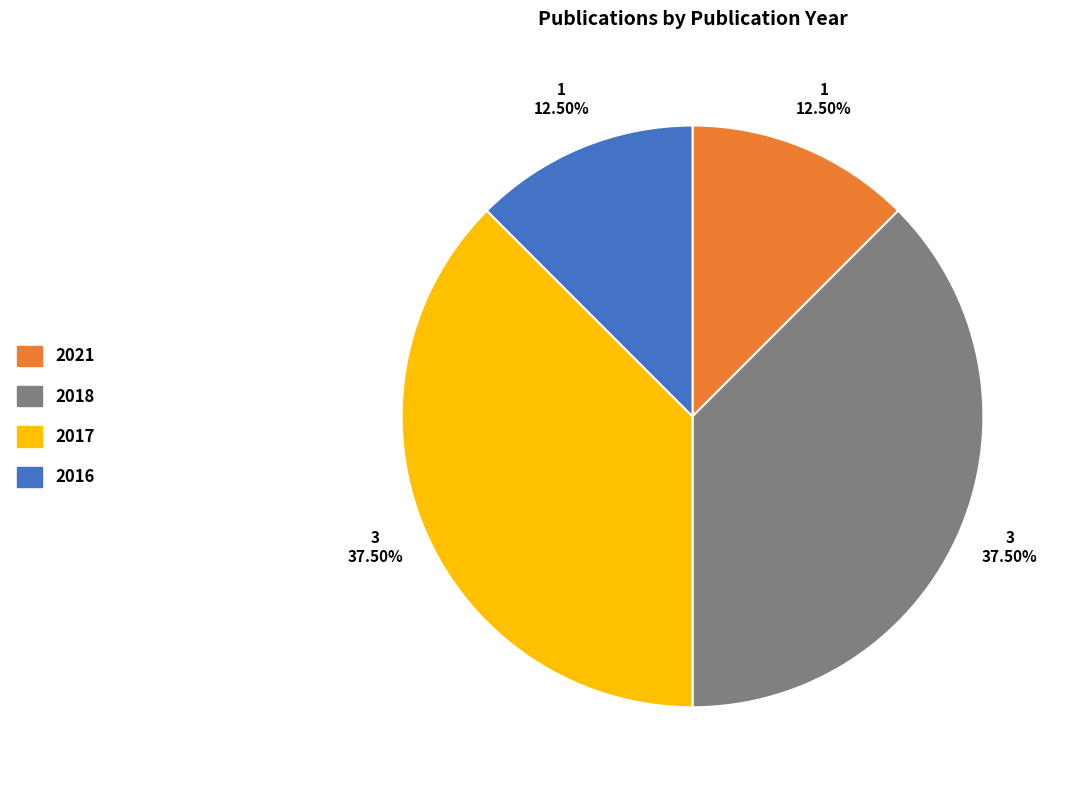

To the nearest percent, what is the average slice percentage?

25%